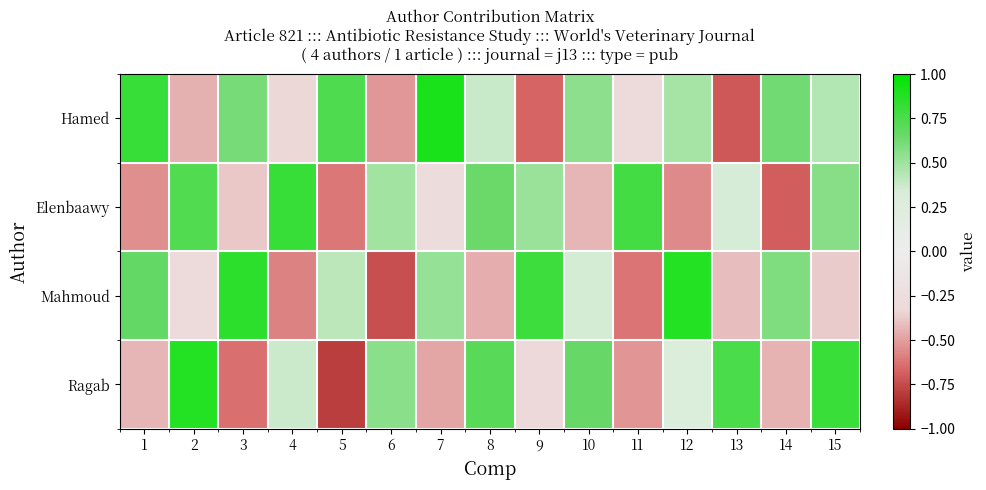

Which series has the largest total across all categories?

Hamed